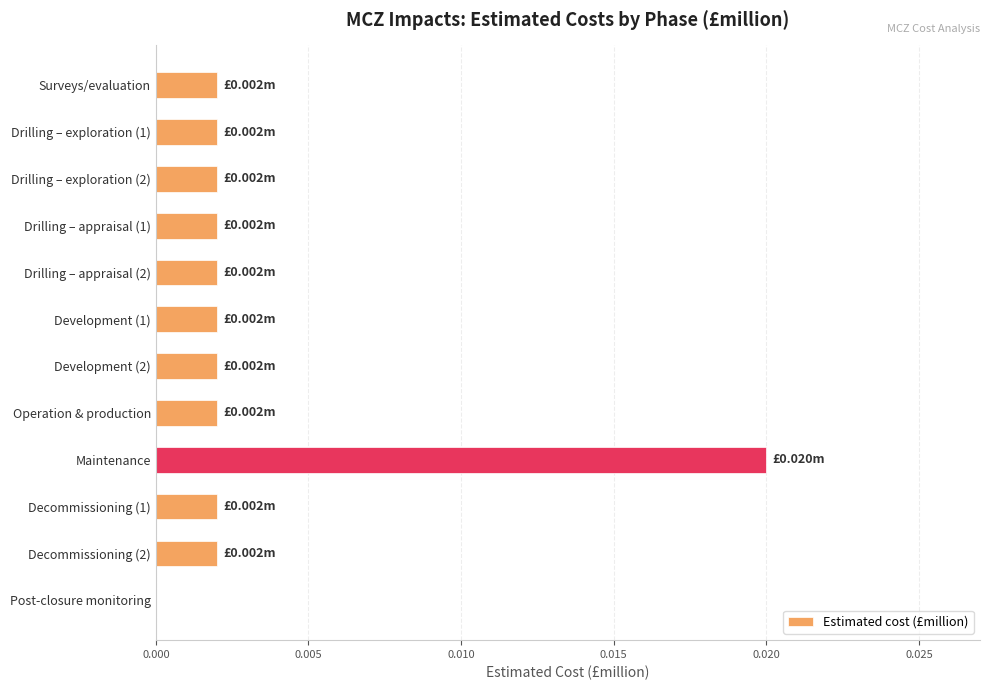

At which category does the chart reach its peak across all series?

Maintenance